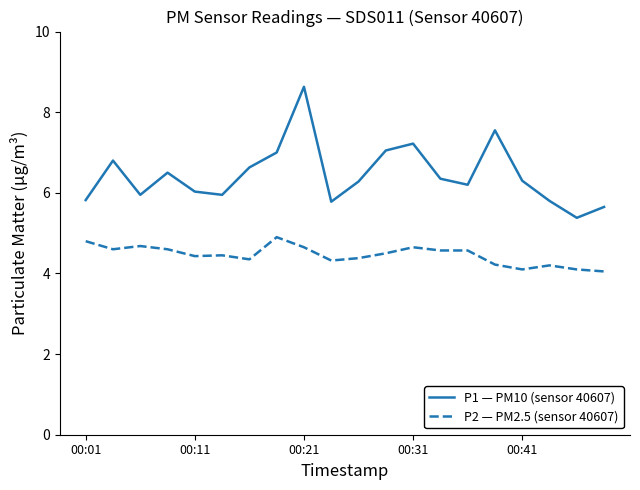

What is the maximum value shown in the chart?

8.6